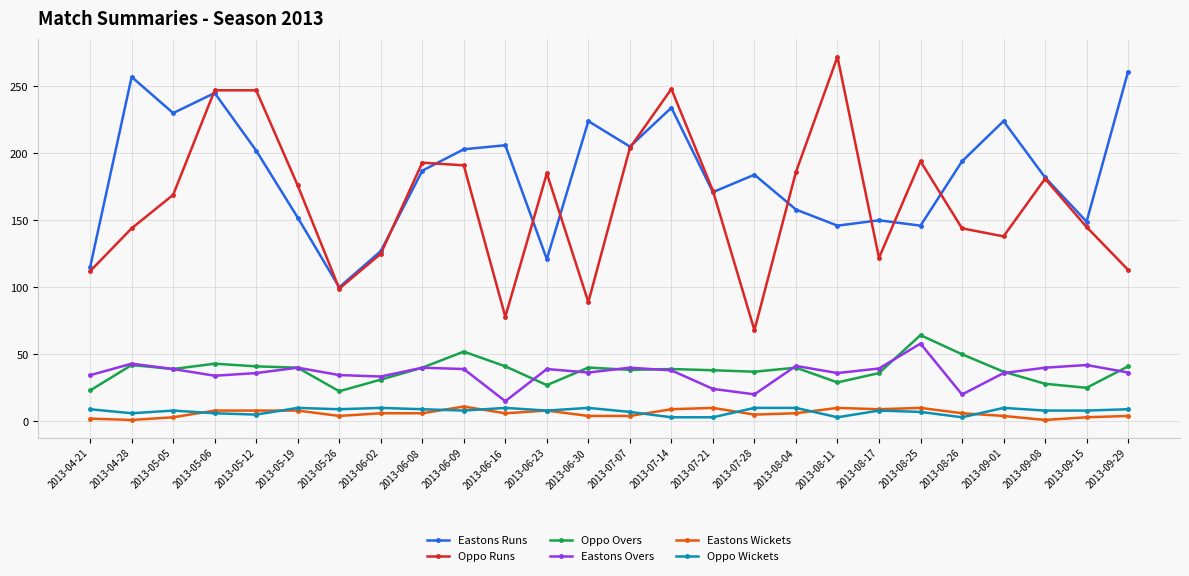

At how many categories does at least one series exceed 24?

26